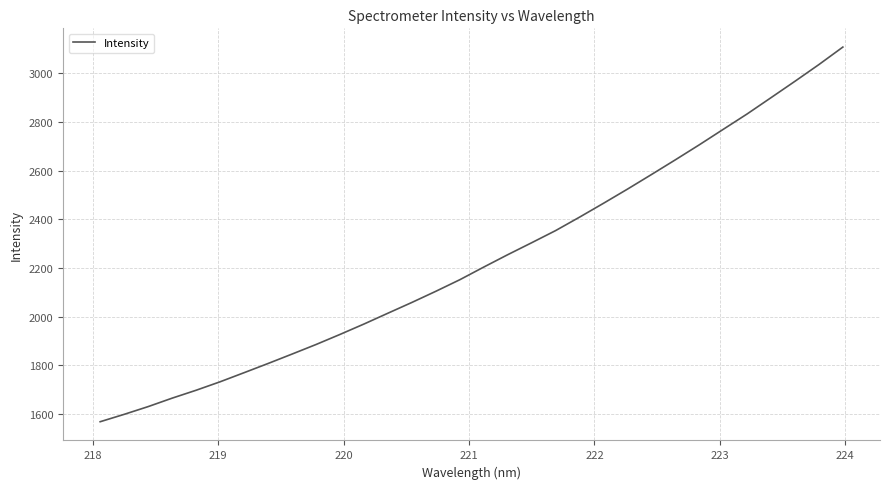

True or false: the data has more than 0 interior local peaks.

False